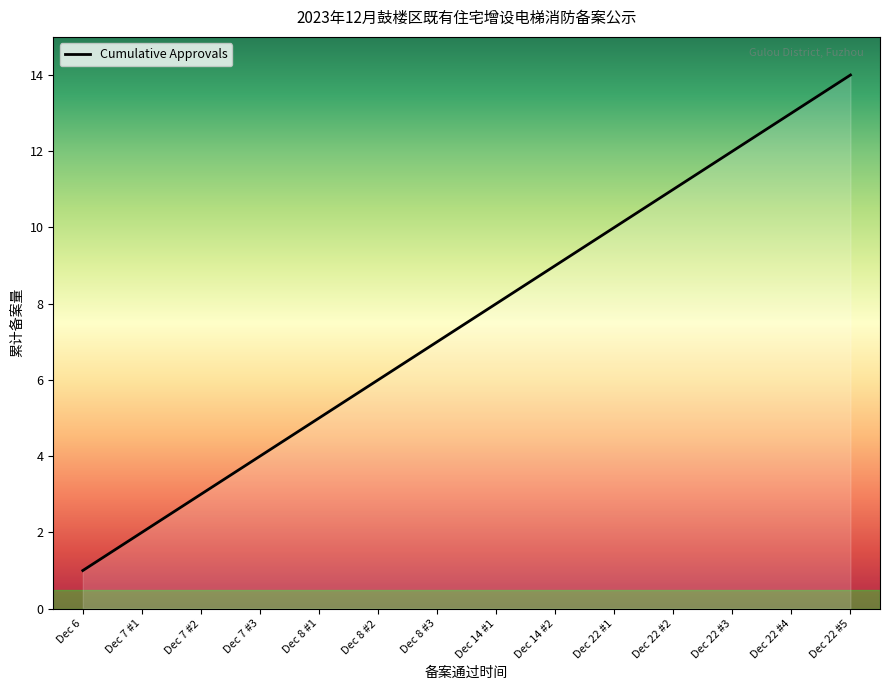

Rank the categories by value from lowest to highest.

Dec 6, Dec 7 #1, Dec 7 #2, Dec 7 #3, Dec 8 #1, Dec 8 #2, Dec 8 #3, Dec 14 #1, Dec 14 #2, Dec 22 #1, Dec 22 #2, Dec 22 #3, Dec 22 #4, Dec 22 #5